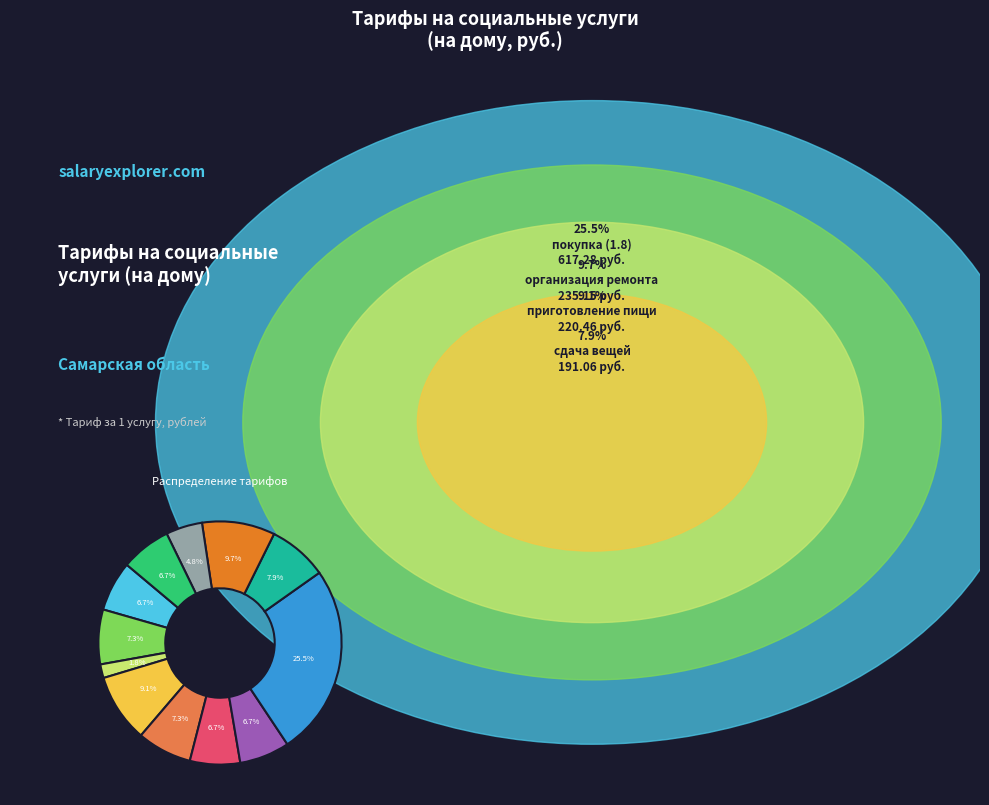

How many segments does this pie chart have?

12